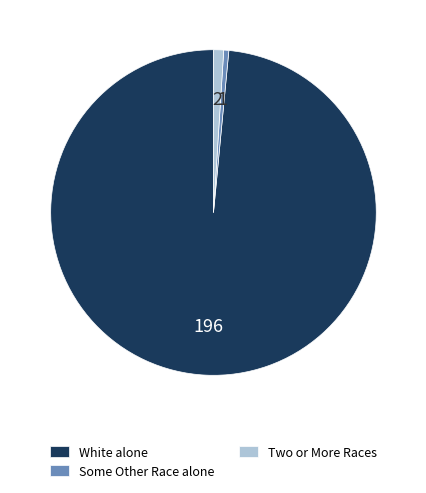

Does any single category account for the majority?

Yes